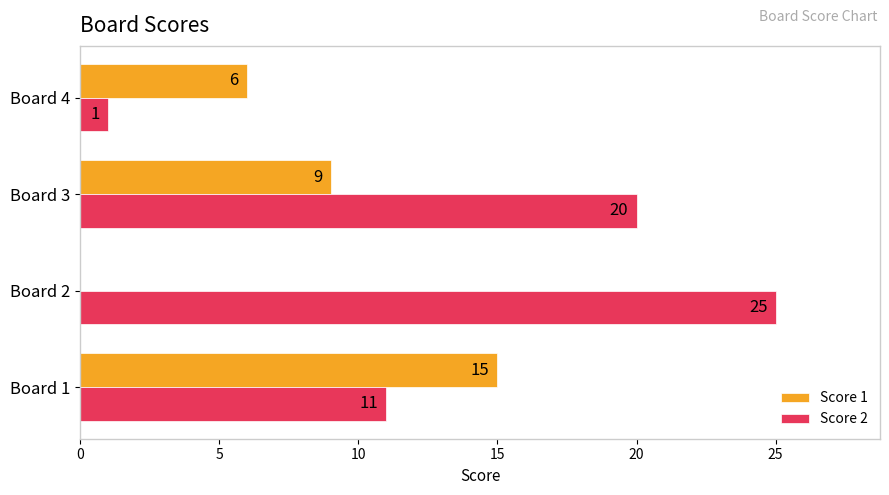

What is the sum of all Score 2 values?

57